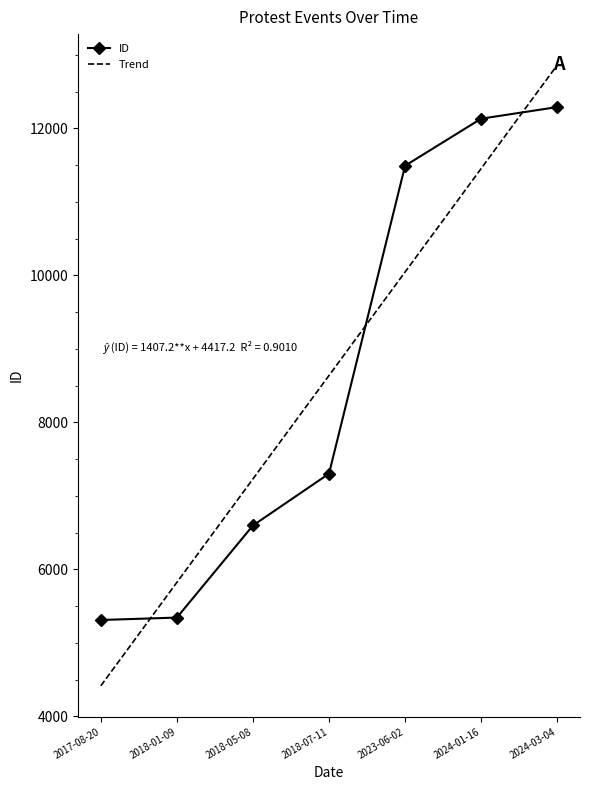

List the labels in order of value, largest first.

2024-03-04, 2024-01-16, 2023-06-02, 2018-07-11, 2018-05-08, 2018-01-09, 2017-08-20